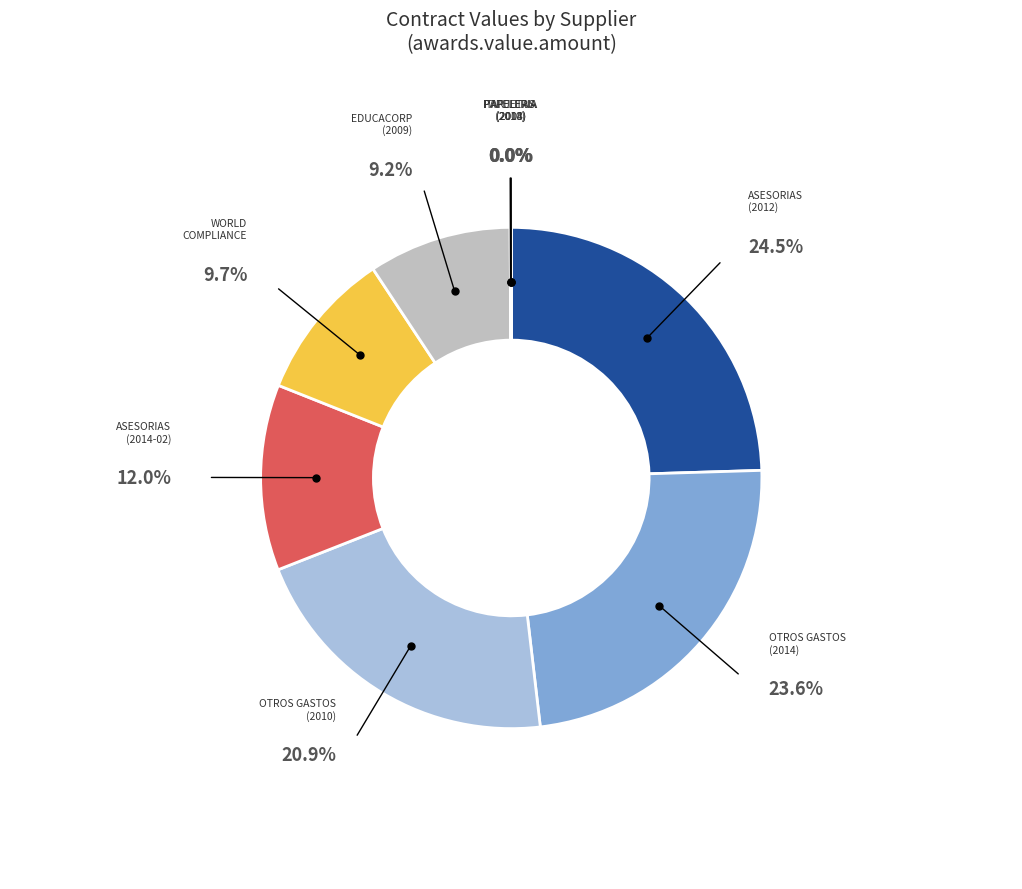

Which slice is the smallest?

TARJETAS (2008)